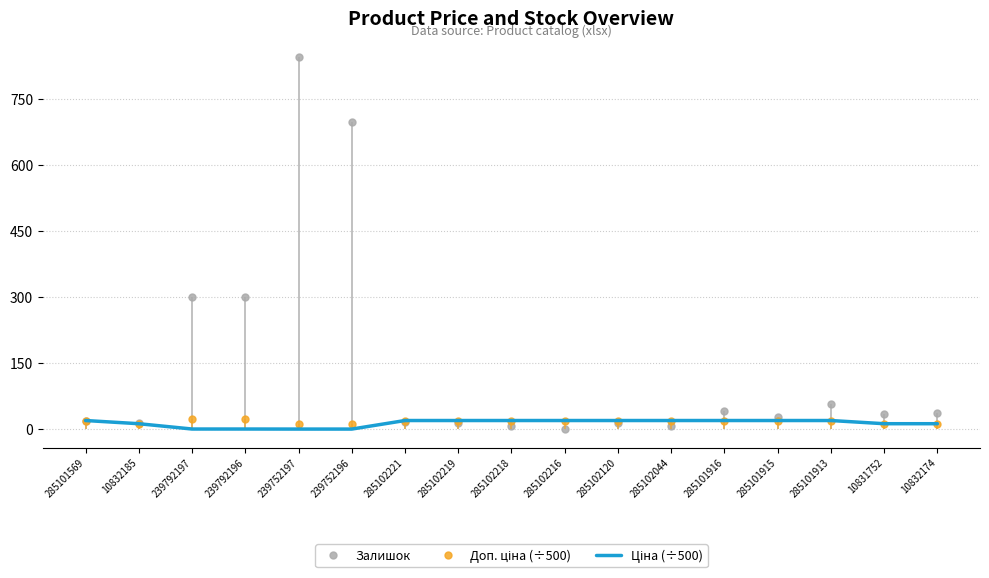

What is the total value across all series at 285102120?

52.1